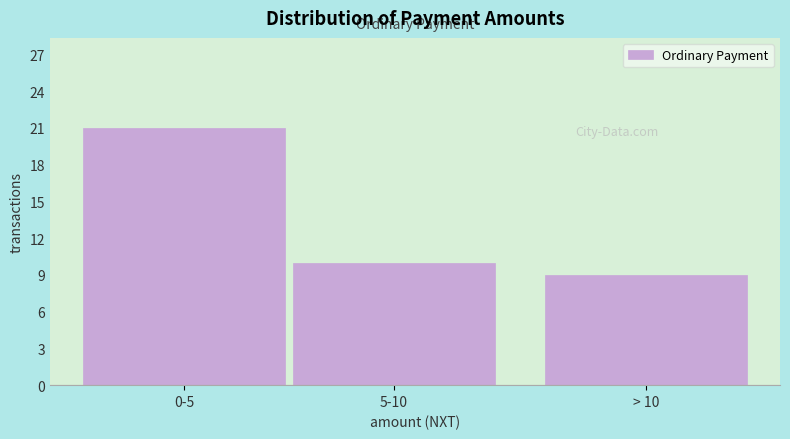

Reading left to right, transcribe all the data shown in this chart.

21	10	9